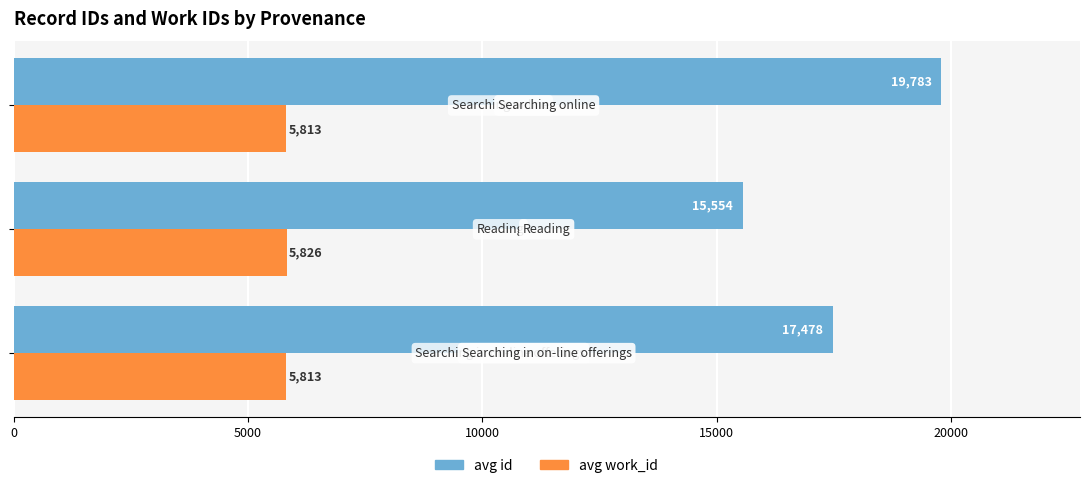

What is the sum of all avg work_id values?

17452.0